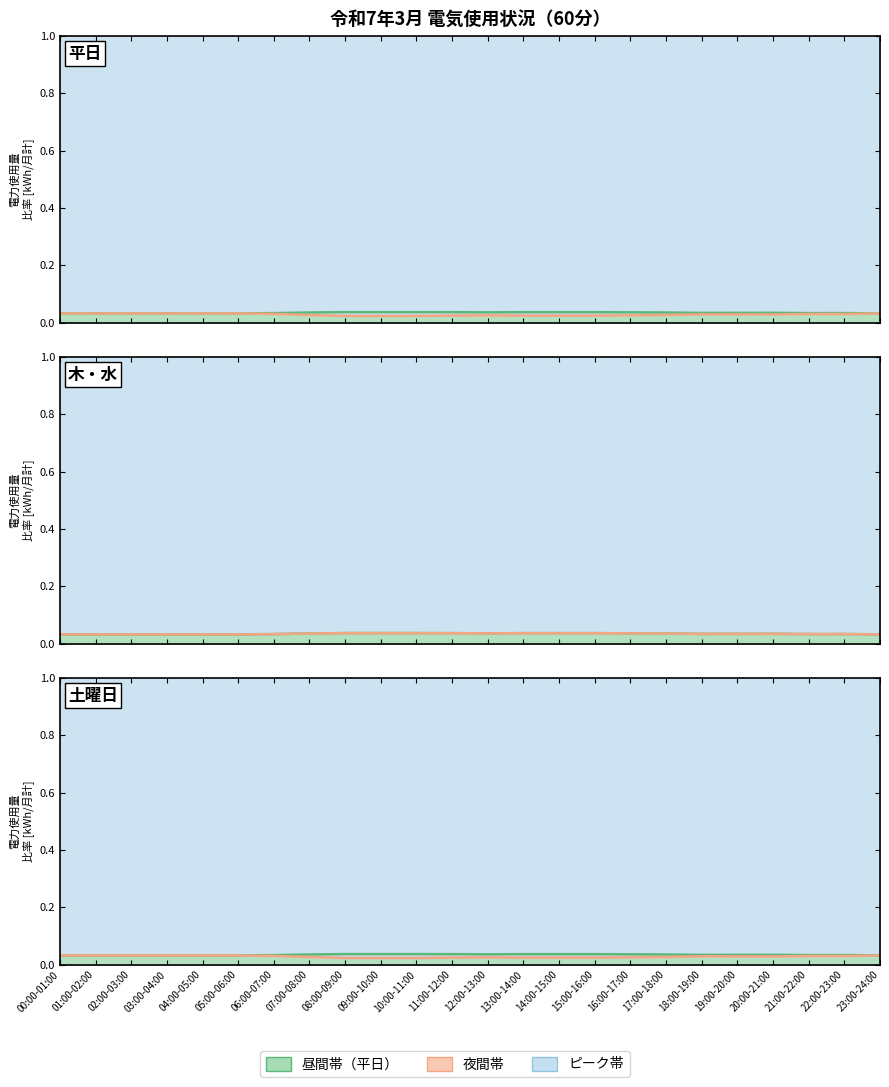

True or false: 木曜日 (2020-03-05) and 火曜日 (2020-03-03) cross at least once.

False